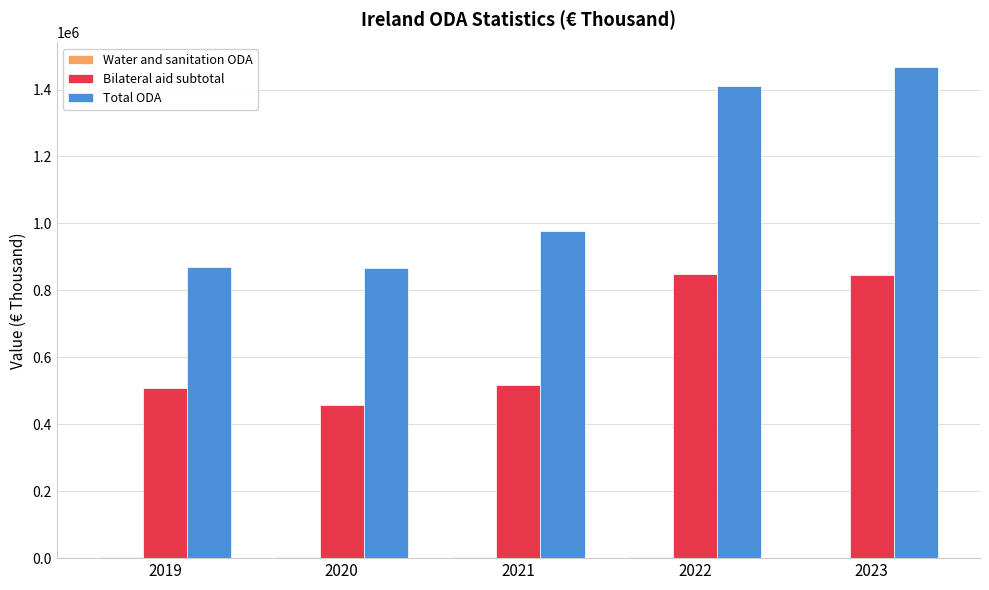

What is the sum of all Bilateral aid subtotal values?

3178984